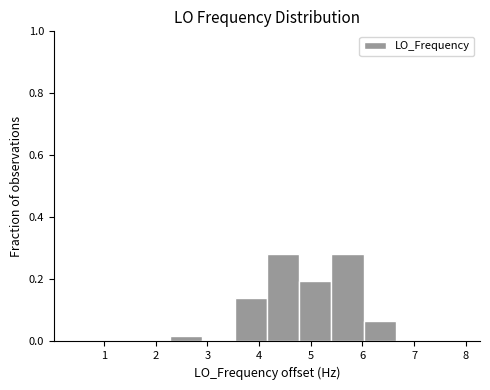

How tall is the bar that spans 5.4 to 6.0 on the x-axis? Neither the bar edges nor the heights are printed on the chart, so give them approximately, as read against the axes.

0.28